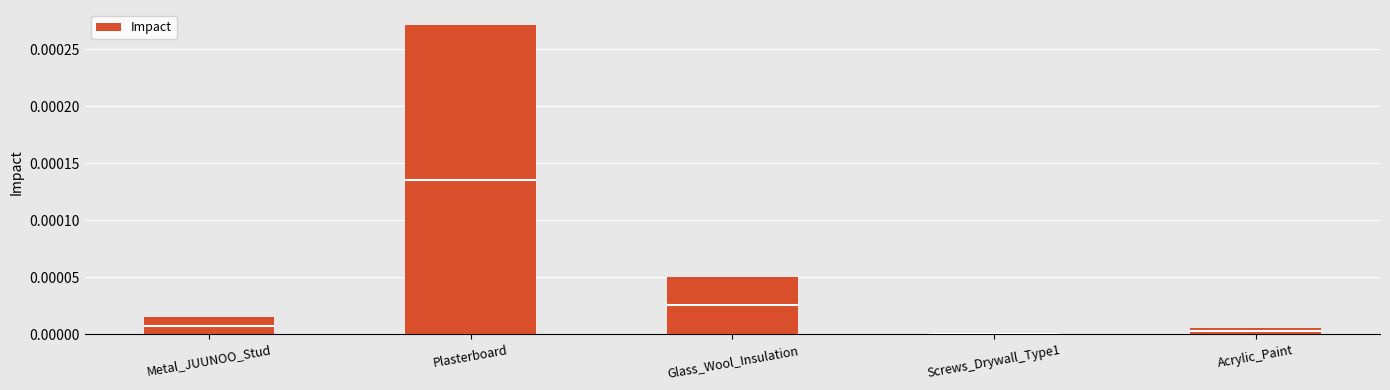

The value of Impact at Screws_Drywall_Type1 is 0.0. True or false?

True